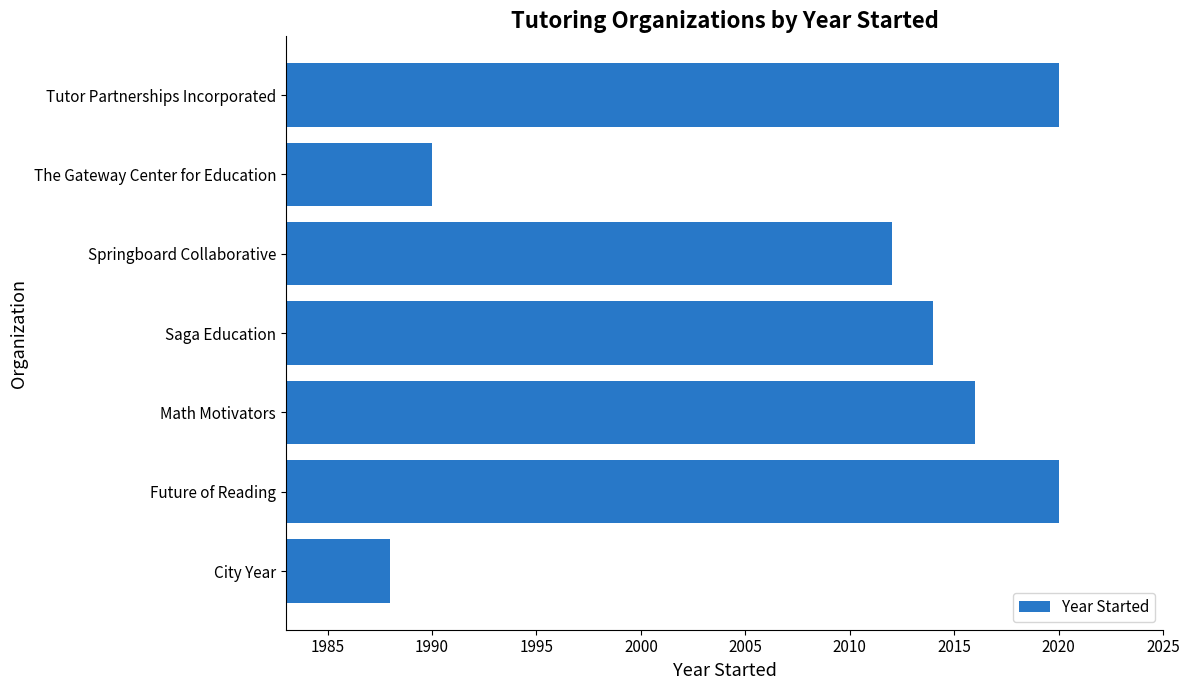

Does the chart contain stacked bars?

No